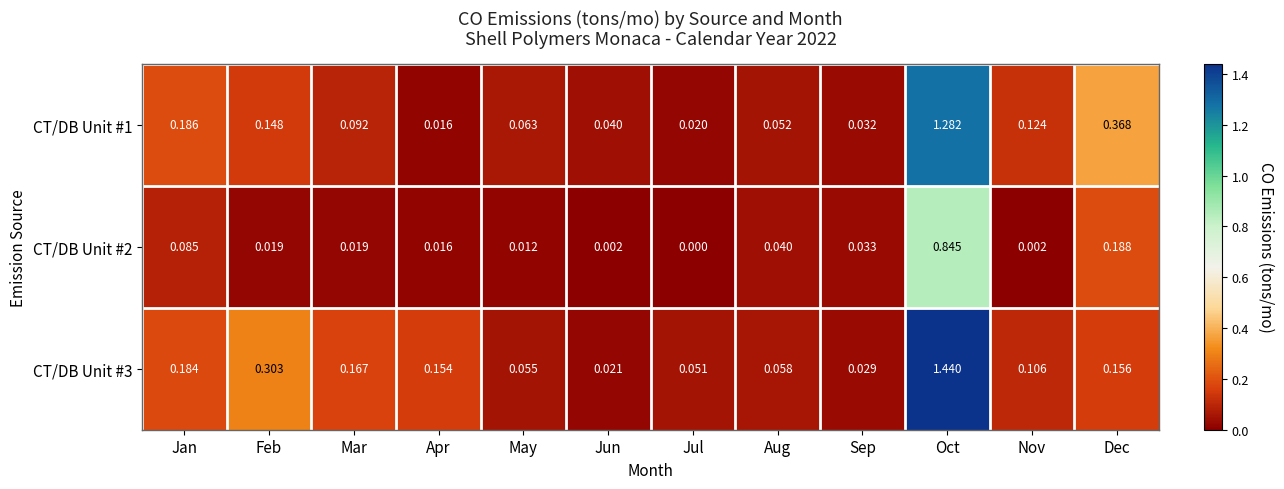

Is the value of CT/DB Unit #1 at Feb greater than the value of CT/DB Unit #3 at Feb?

No